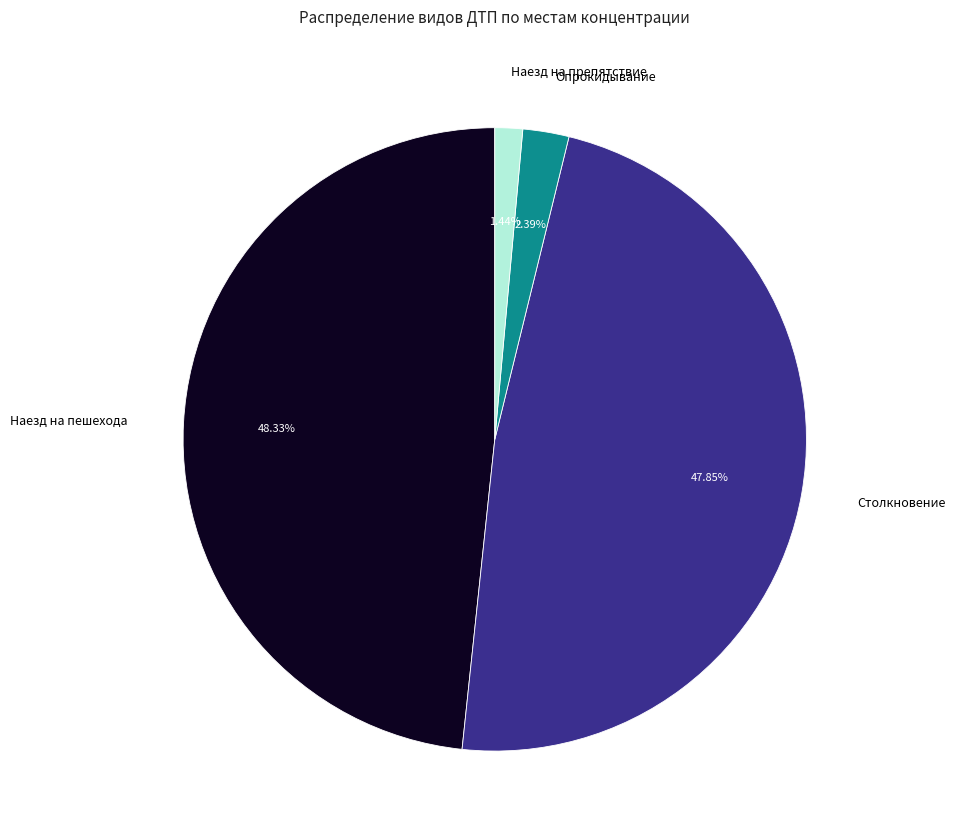

What is the ratio of the value at Наезд на пешехода to the value at Опрокидывание?

20.2